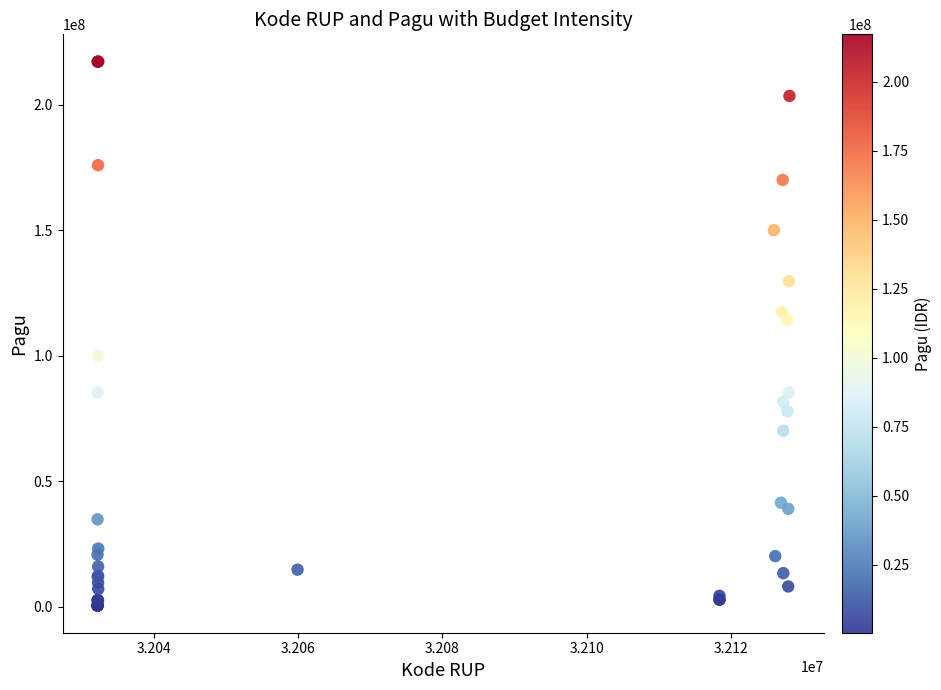

What Y value in the scatter plot is closest to 108830000?

114296000